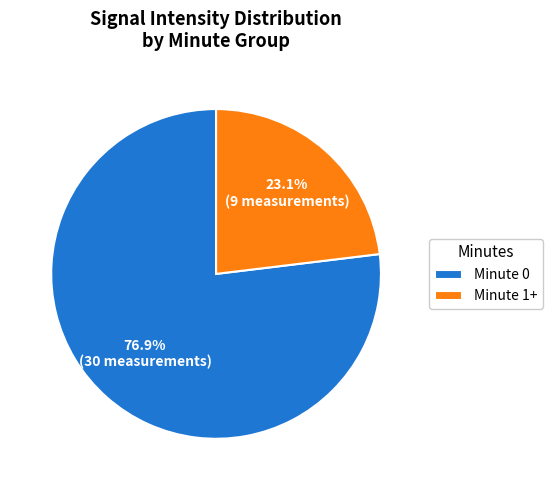

Rank the categories by value from lowest to highest.

Minute 1+, Minute 0